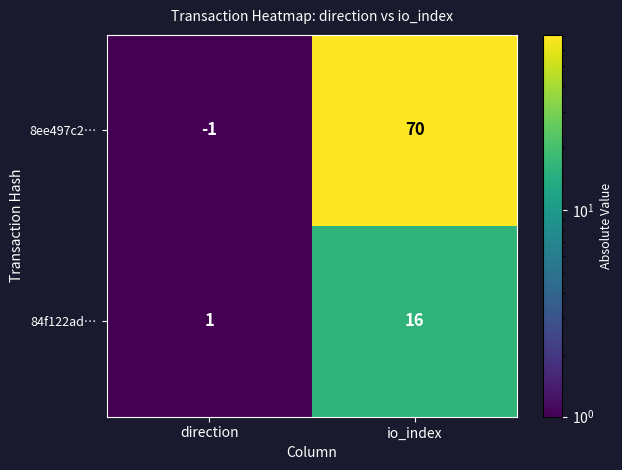

Reading left to right, list all the values displayed in this chart.

8ee497c2…: -1	70
84f122ad…: 1	16